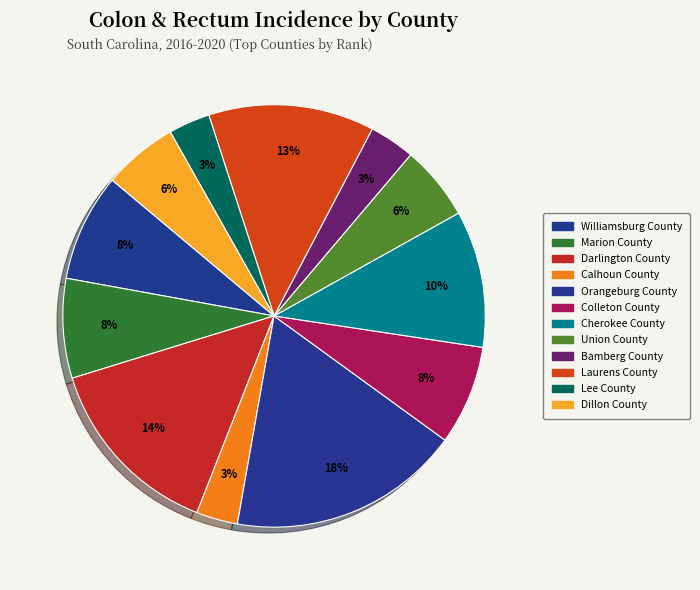

Is it true that Dillon County is 1% of the pie?

False